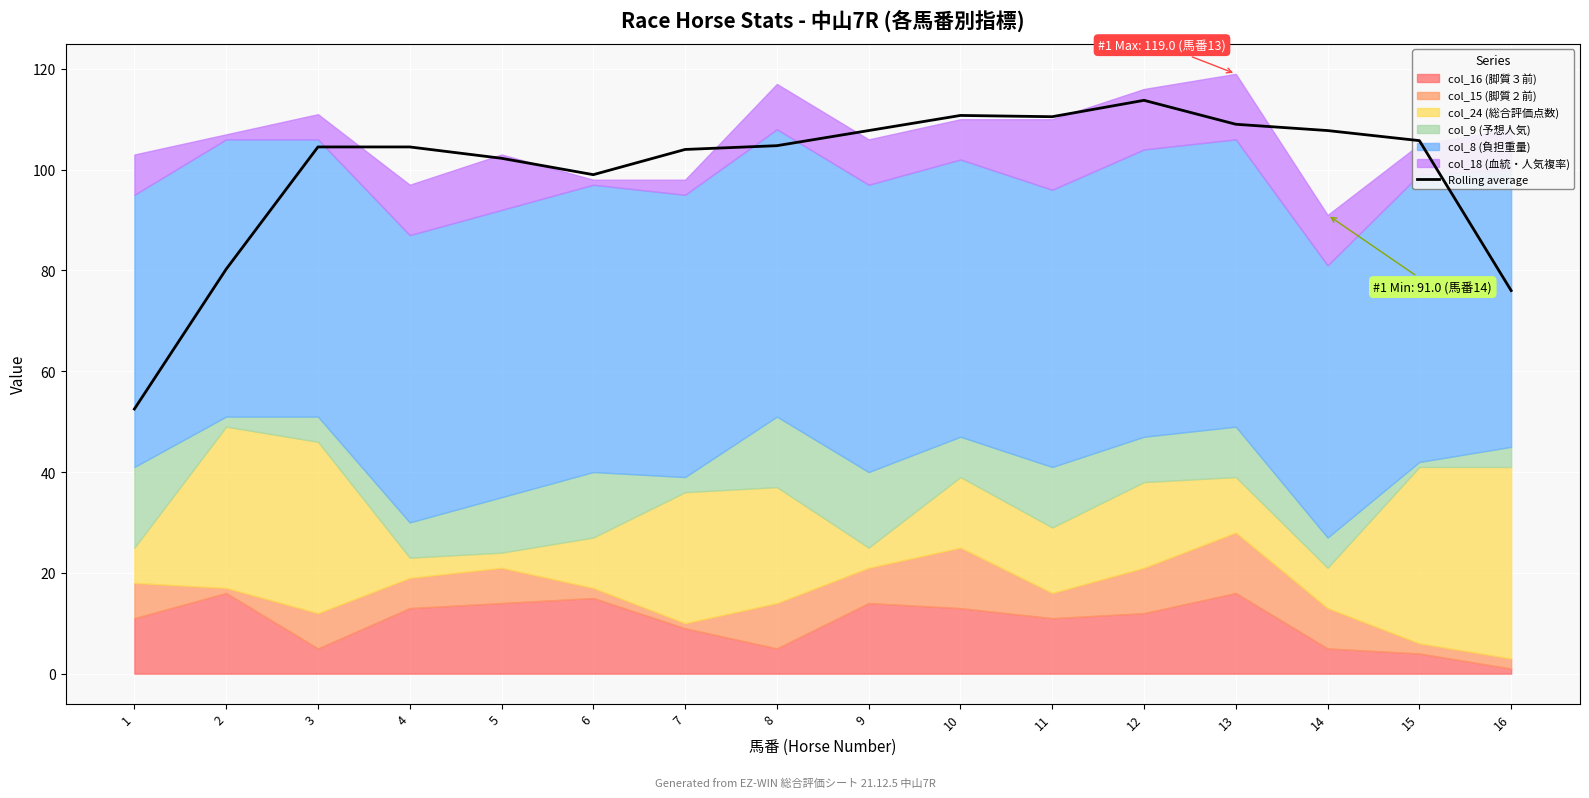

Which label corresponds to the smallest value in the chart?

1